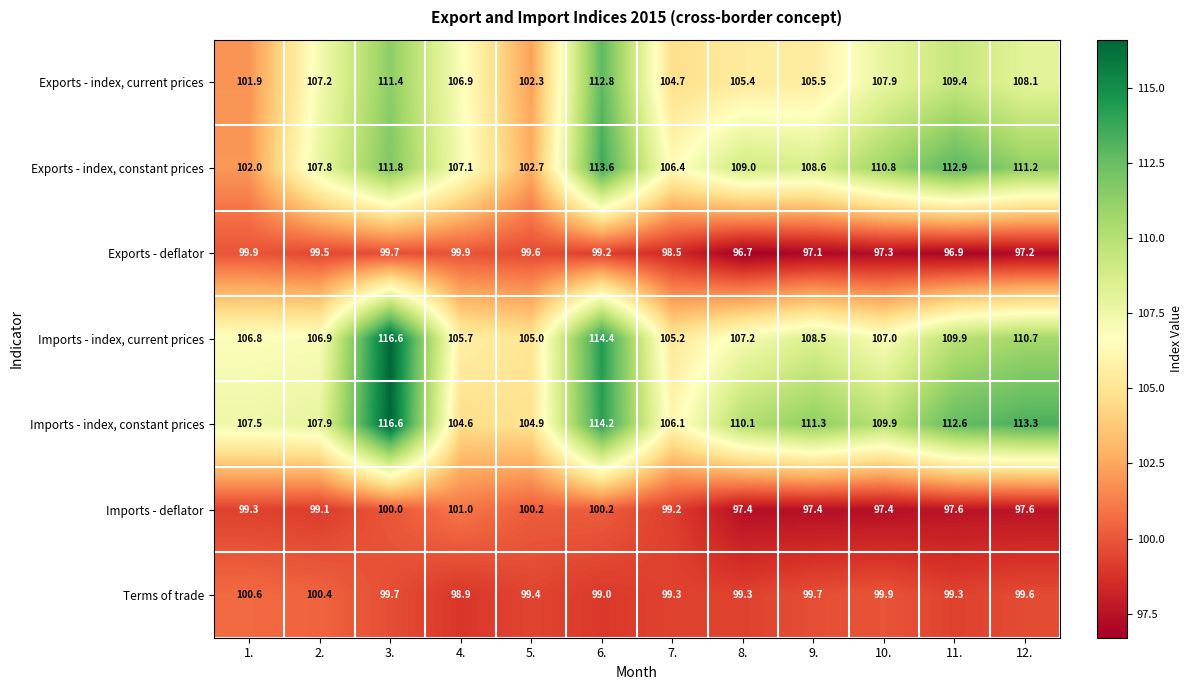

At which label is Exports - index, current prices closest to 107?

4.